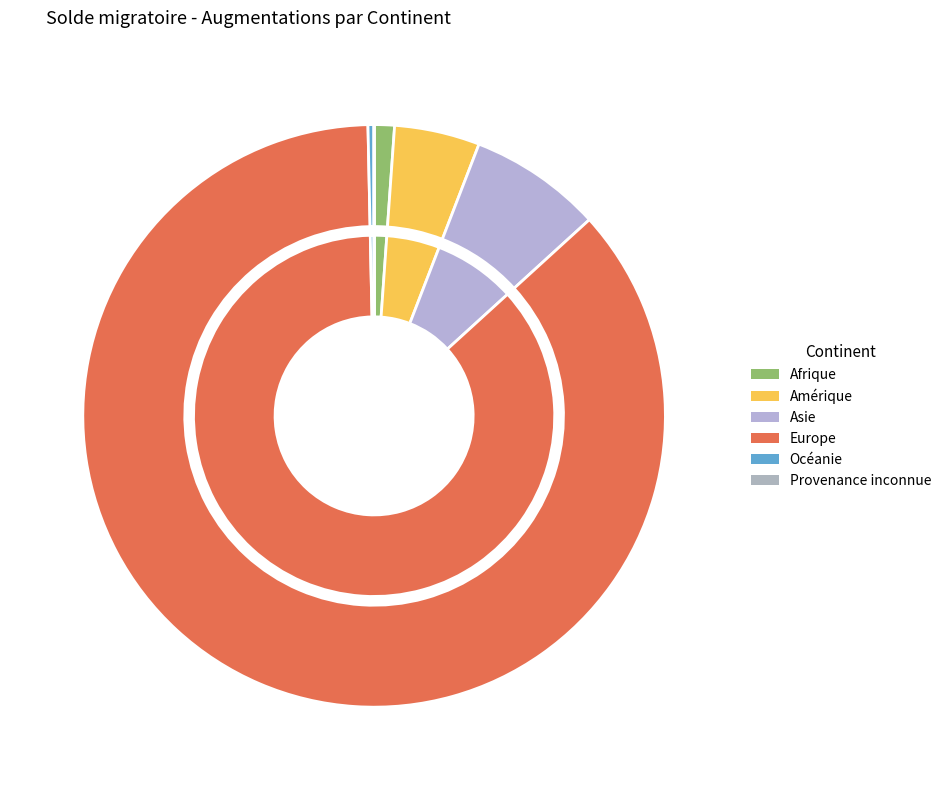

Which category has the biggest portion of the pie?

Europe